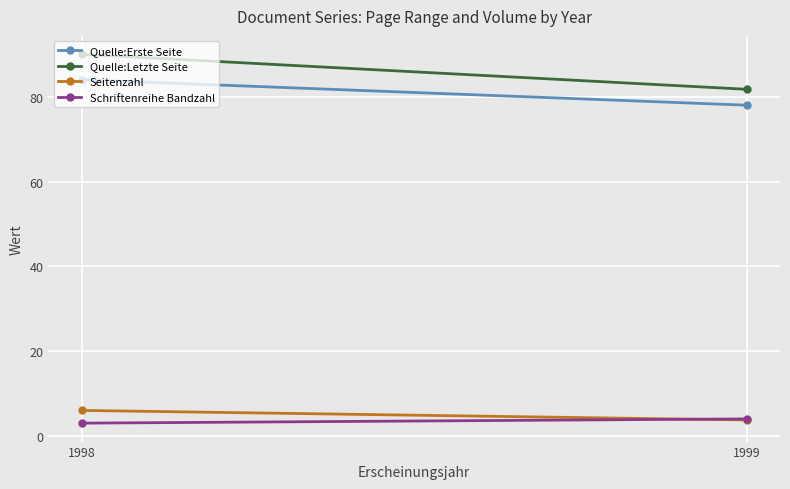

How many data points does each series have?

2